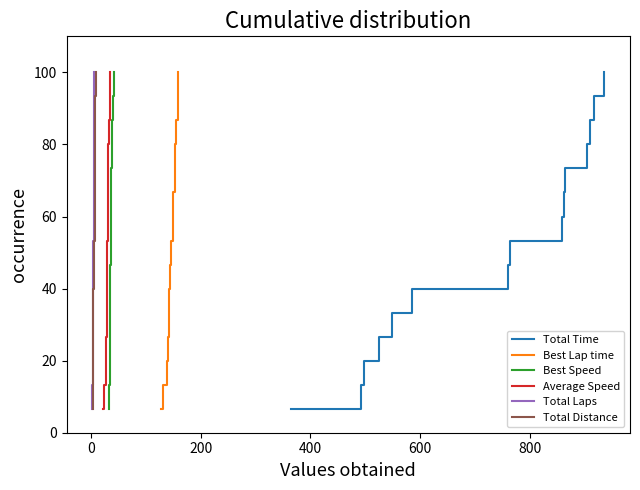

Which series has the largest total across all categories?

Total Time